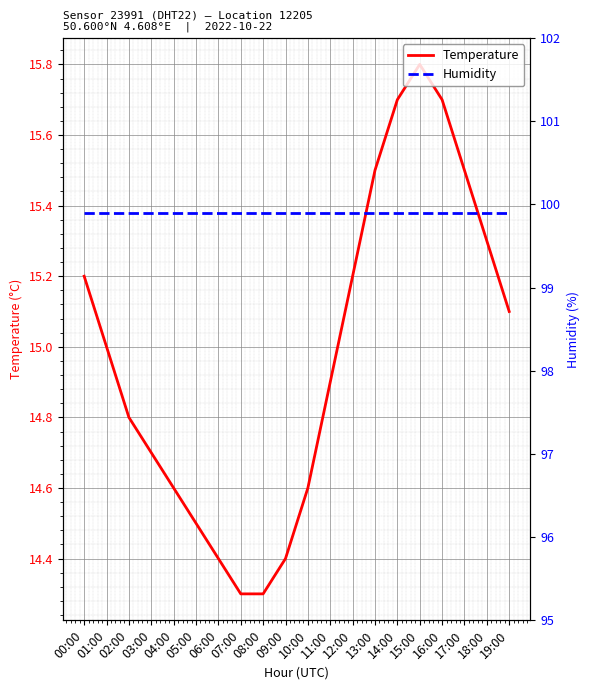

Reading left to right, transcribe all the data shown in this chart.

Temperature: 15.2	15.0	14.8	14.7	14.6	14.5	14.4	14.3	14.3	14.4	14.6	14.9	15.2	15.5	15.7	15.8	15.7	15.5	15.3	15.1
Humidity: 99.9	99.9	99.9	99.9	99.9	99.9	99.9	99.9	99.9	99.9	99.9	99.9	99.9	99.9	99.9	99.9	99.9	99.9	99.9	99.9